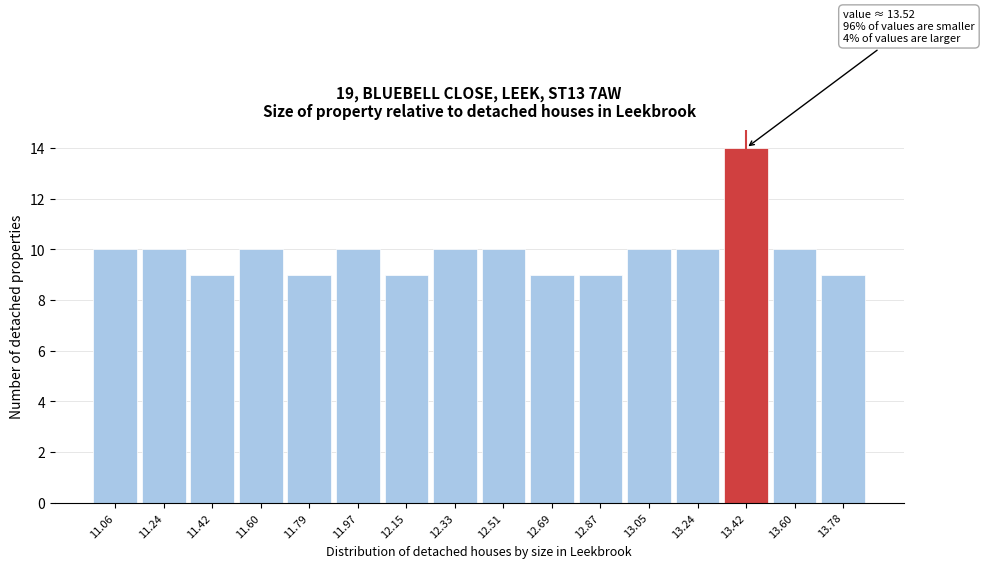

Reading left to right, transcribe all the data shown in this chart.

11.06=10	11.24=10	11.42=9	11.60=10	11.79=9	11.97=10	12.15=9	12.33=10	12.51=10	12.69=9	12.87=9	13.05=10	13.24=10	13.42=14	13.60=10	13.78=9